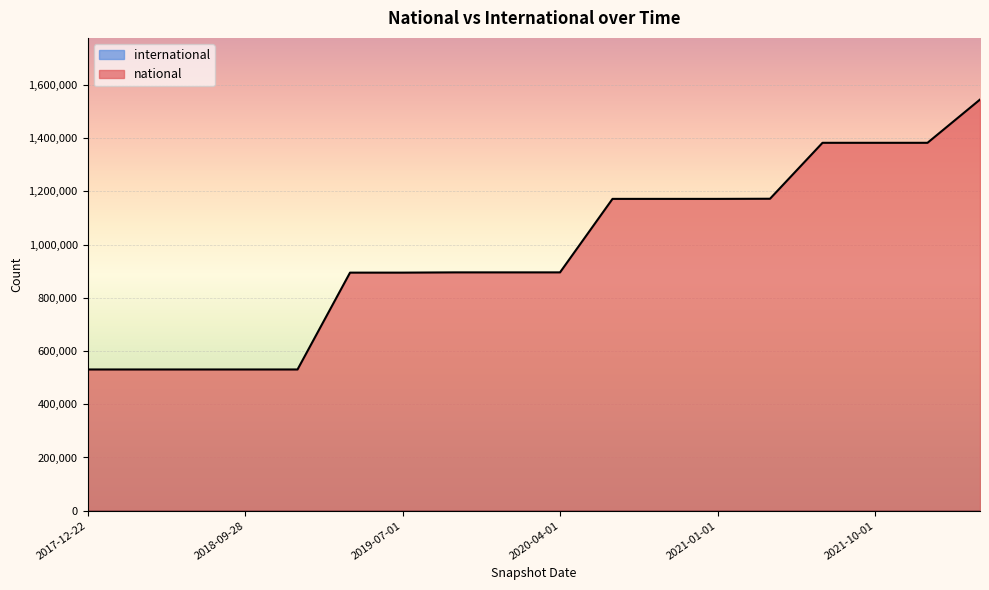

List the labels in order of value, smallest first.

2017-12-22, 2018-04-09, 2018-07-11, 2018-09-28, 2019-01-01, 2019-04-06, 2019-07-01, 2019-10-09, 2020-01-01, 2020-04-01, 2020-07-01, 2020-10-01, 2021-01-01, 2021-04-01, 2021-07-01, 2021-10-01, 2022-01-01, 2022-04-01